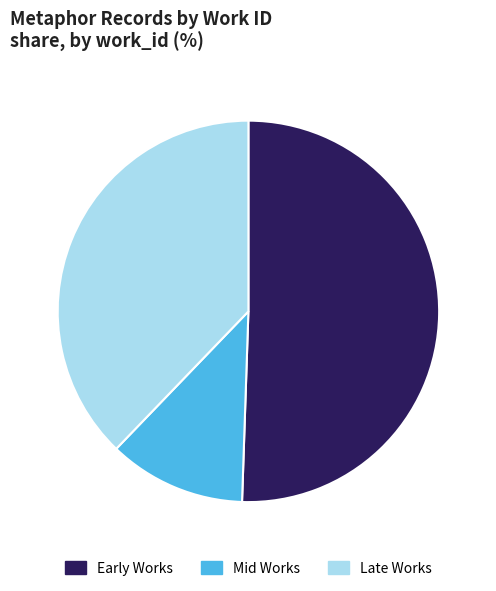

Is it true that Early Works is 62% of the pie?

False